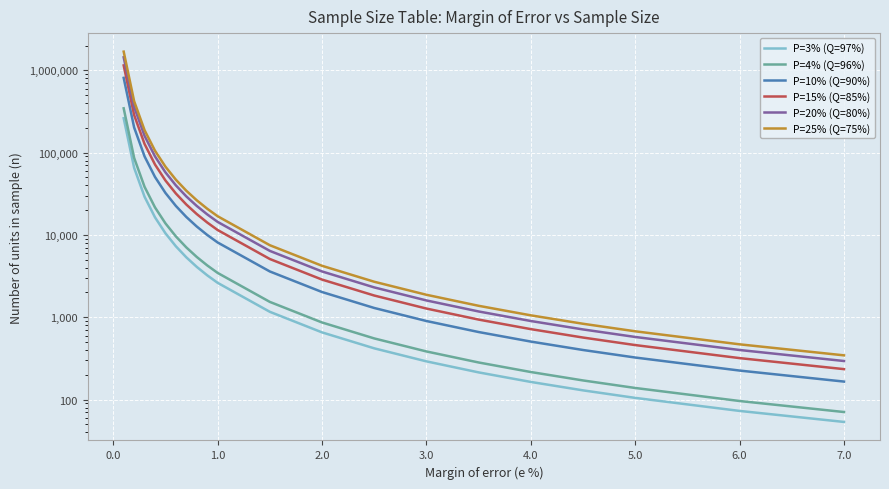

Reading left to right, list all the values displayed in this chart.

P=3% (Q=97%): 261900.0	65475.0	29100.0	16368.8	10476.0	7275.0	5344.9	4092.2	3233.3	2619.0	1164.0	654.8	419.0	291.0	213.8	163.7	129.3	104.8	72.8	53.5
P=4% (Q=96%): 345600.0	86400.0	38400.0	21600.0	13824.0	9600.0	7053.1	5400.0	4266.7	3456.0	1536.0	864.0	553.0	384.0	282.1	216.0	170.7	138.2	96.0	70.5
P=10% (Q=90%): 810000.0	202500.0	90000.0	50625.0	32400.0	22500.0	16530.6	12656.2	10000.0	8100.0	3600.0	2025.0	1296.0	900.0	661.2	506.2	400.0	324.0	225.0	165.3
P=15% (Q=85%): 1147500.0	286875.0	127500.0	71718.8	45900.0	31875.0	23418.4	17929.7	14166.7	11475.0	5100.0	2868.8	1836.0	1275.0	936.7	717.2	566.7	459.0	318.8	234.2
P=20% (Q=80%): 1440000.0	360000.0	160000.0	90000.0	57600.0	40000.0	29387.8	22500.0	17777.8	14400.0	6400.0	3600.0	2304.0	1600.0	1175.5	900.0	711.1	576.0	400.0	293.9
P=25% (Q=75%): 1687500.0	421875.0	187500.0	105468.8	67500.0	46875.0	34438.8	26367.2	20833.3	16875.0	7500.0	4218.8	2700.0	1875.0	1377.5	1054.7	833.3	675.0	468.8	344.4